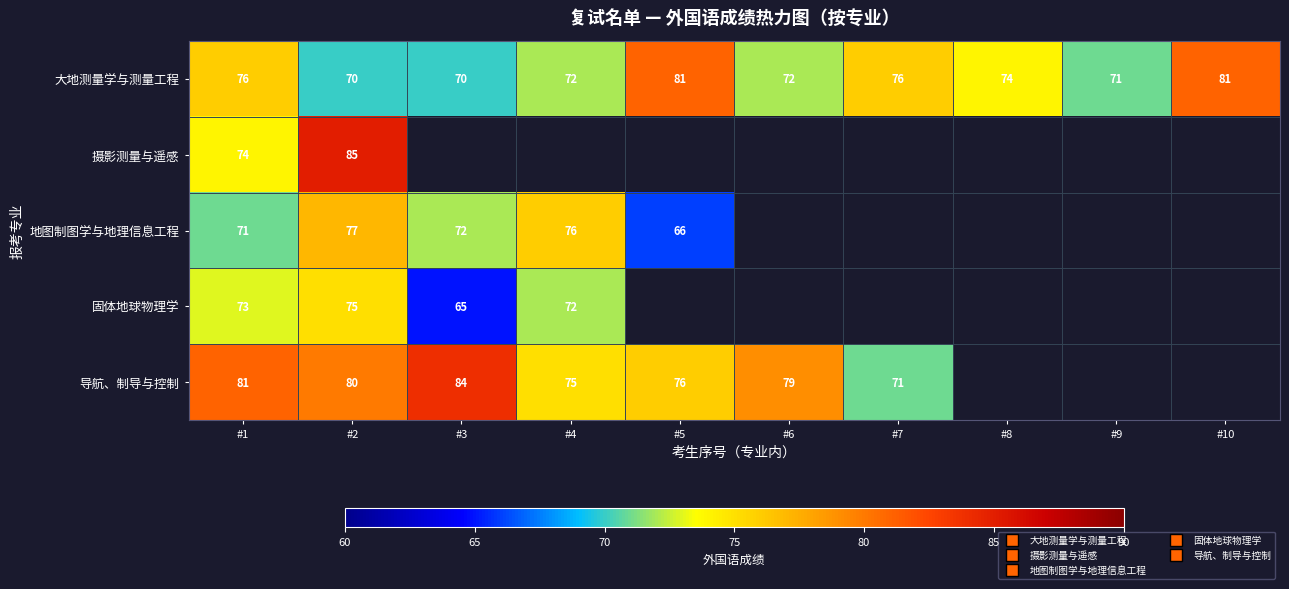

What is the difference between the highest and lowest values at #5?

15.0